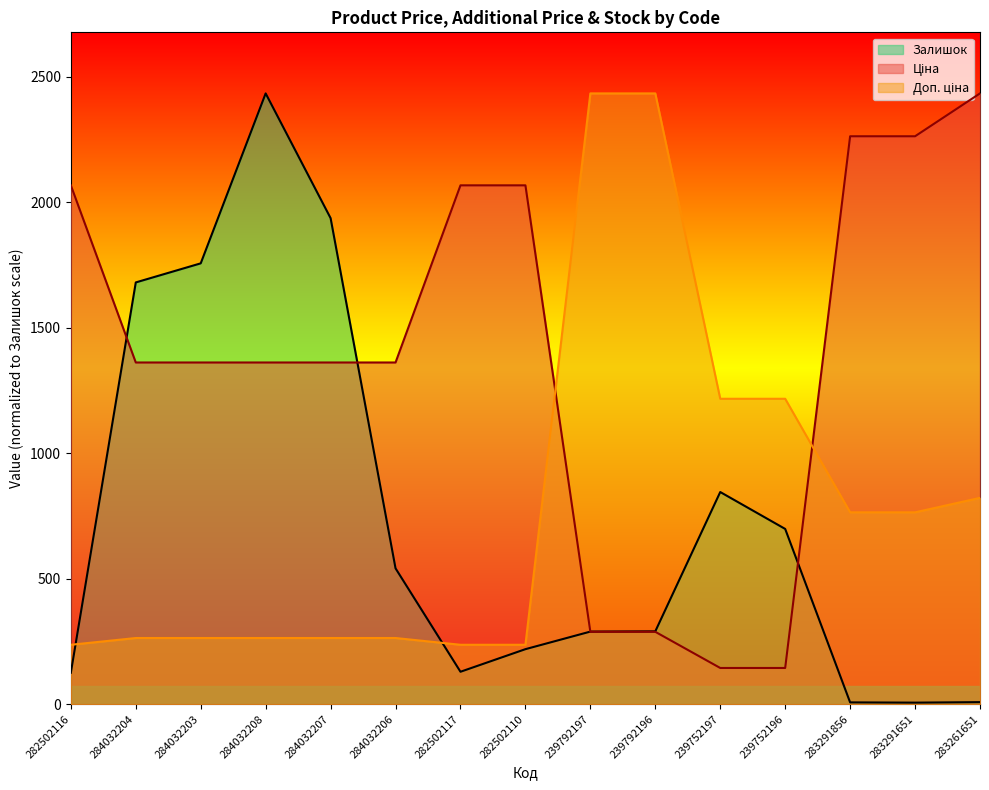

True or false: Ціна has more than 2 points higher than both neighbors.

False